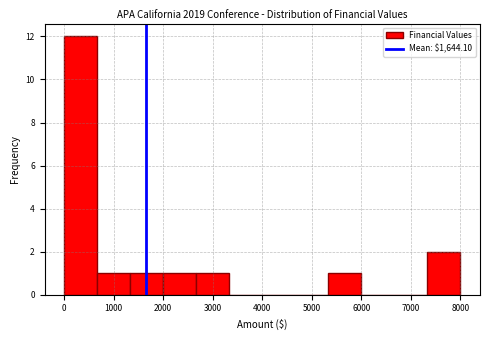

Over which range of the x-axis is the bar tallest?

0 to 700